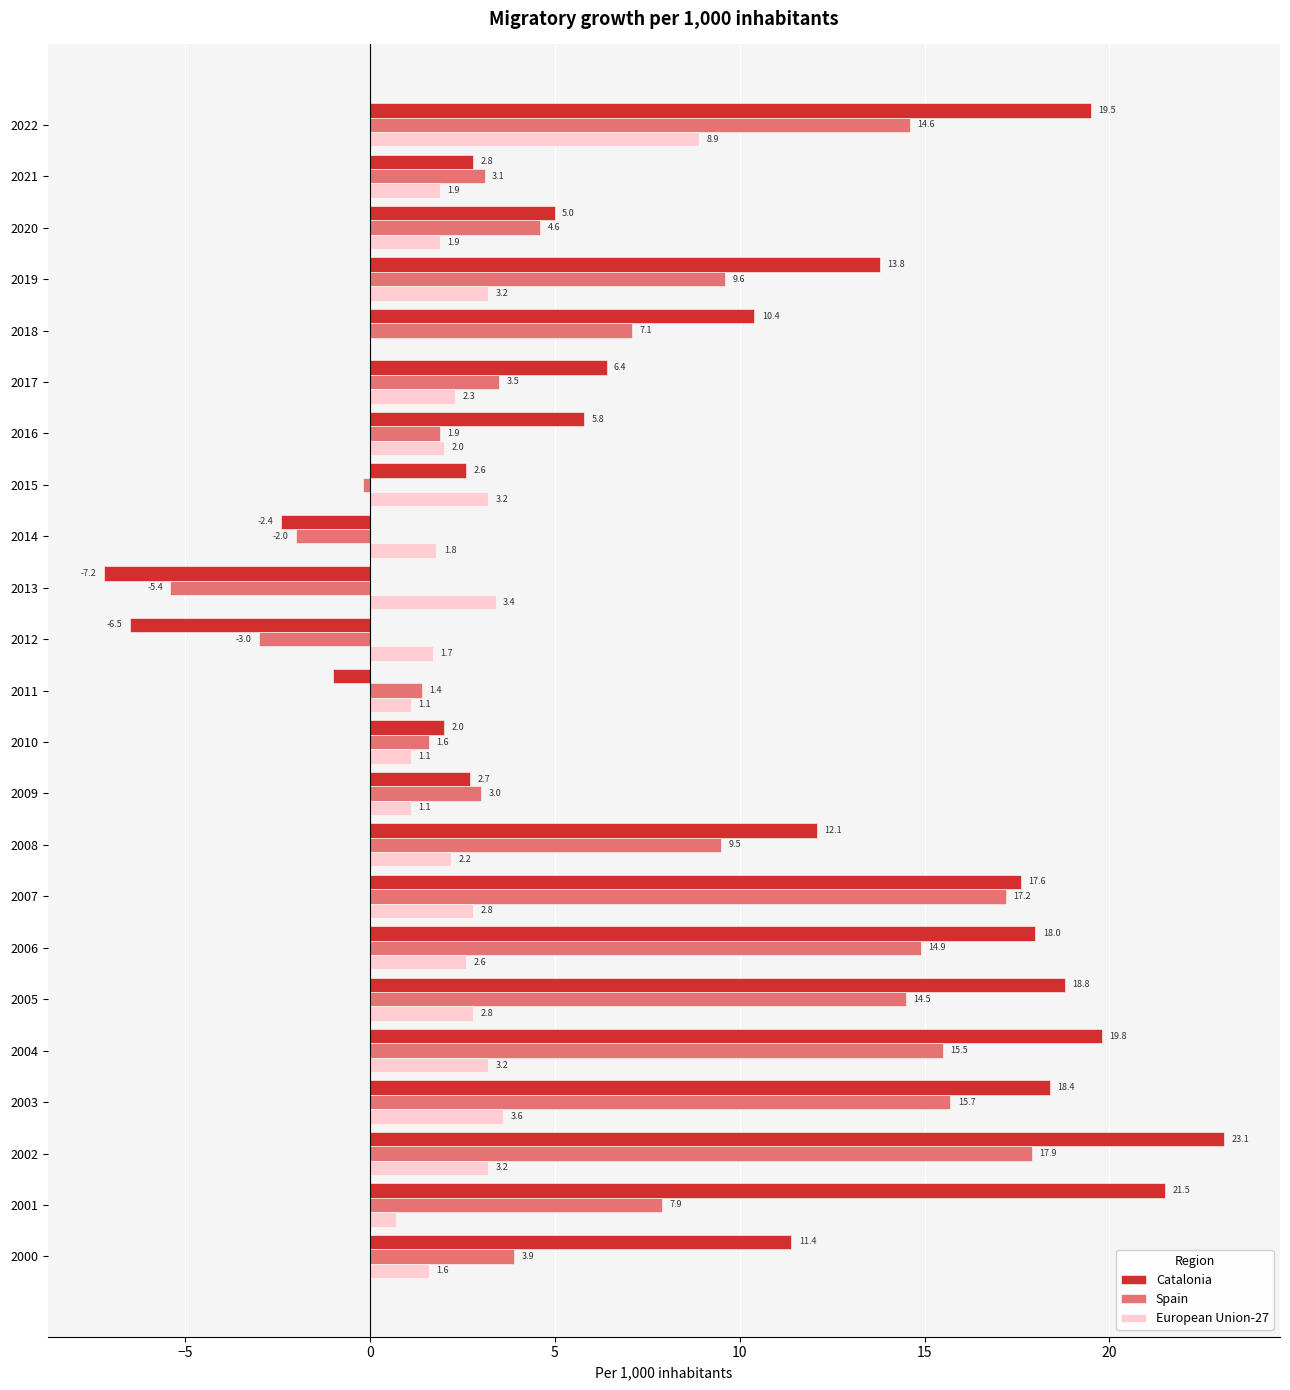

How many series are shown in this chart?

3